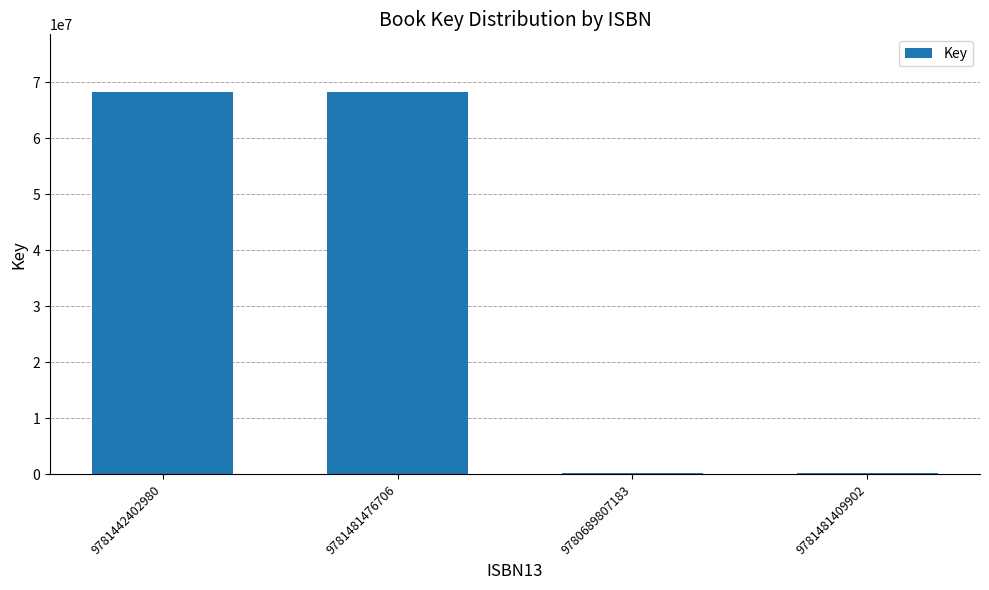

What is the difference between the maximum and minimum values?

67954854